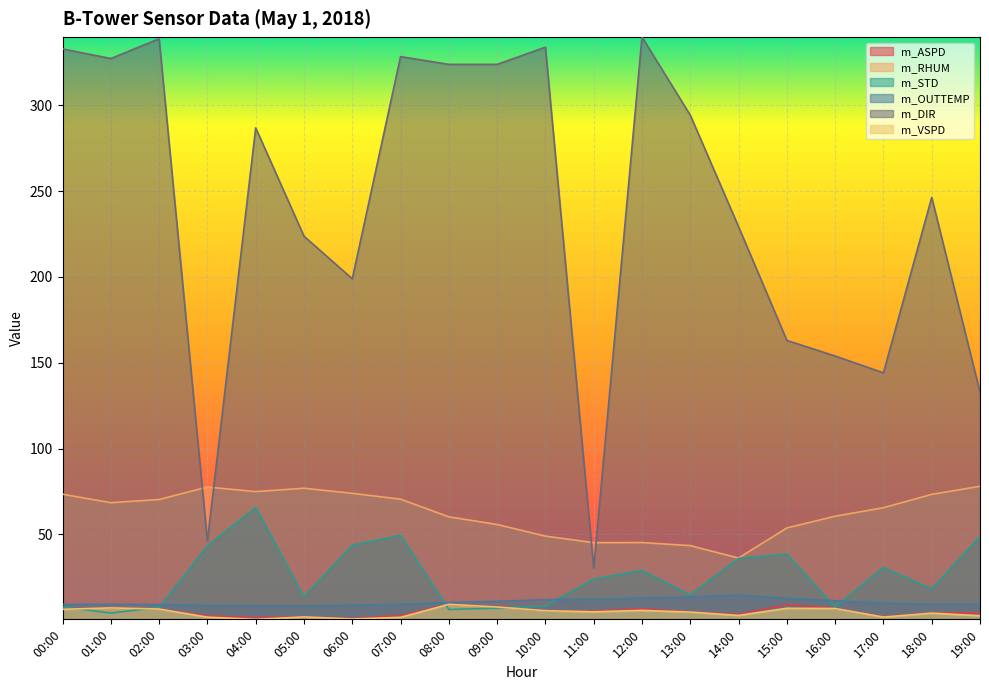

Reading right to left, what are all the values shown in this chart?

m_ASPD: 19:00=4.1	18:00=4.3	17:00=2.1	16:00=6.9	15:00=9.0	14:00=3.5	13:00=4.9	12:00=6.5	11:00=5.4	10:00=5.6	09:00=7.7	08:00=9.3	07:00=2.7	06:00=1.0	05:00=2.0	04:00=1.5	03:00=2.5	02:00=6.6	01:00=7.2	00:00=6.4
m_RHUM: 19:00=78.0	18:00=73.3	17:00=65.5	16:00=60.6	15:00=53.7	14:00=36.2	13:00=43.4	12:00=45.2	11:00=45.2	10:00=49.0	09:00=55.8	08:00=60.2	07:00=70.5	06:00=73.9	05:00=76.9	04:00=74.9	03:00=77.6	02:00=70.3	01:00=68.5	00:00=73.4
m_STD: 19:00=48.8	18:00=18.2	17:00=30.8	16:00=7.8	15:00=38.5	14:00=36.0	13:00=14.8	12:00=29.0	11:00=23.9	10:00=8.3	09:00=7.0	08:00=6.2	07:00=49.4	06:00=43.7	05:00=13.6	04:00=65.8	03:00=43.4	02:00=7.4	01:00=4.2	00:00=7.8
m_OUTTEMP: 19:00=9.3	18:00=9.3	17:00=10.0	16:00=11.3	15:00=12.8	14:00=14.7	13:00=13.6	12:00=12.9	11:00=12.3	10:00=12.0	09:00=10.9	08:00=10.3	07:00=9.3	06:00=8.8	05:00=8.3	04:00=8.4	03:00=8.6	02:00=9.1	01:00=9.3	00:00=9.2
m_DIR: 19:00=132.8	18:00=246.3	17:00=144.1	16:00=153.9	15:00=163.0	14:00=229.2	13:00=294.2	12:00=339.7	11:00=30.4	10:00=333.8	09:00=323.8	08:00=323.8	07:00=328.3	06:00=198.9	05:00=223.7	04:00=286.8	03:00=46.1	02:00=338.7	01:00=327.2	00:00=332.8
m_VSPD: 19:00=2.6	18:00=4.1	17:00=1.8	16:00=6.8	15:00=7.0	14:00=2.8	13:00=4.7	12:00=5.7	11:00=4.9	10:00=5.5	09:00=7.7	08:00=9.2	07:00=1.7	06:00=0.7	05:00=1.9	04:00=0.5	03:00=1.8	02:00=6.5	01:00=7.2	00:00=6.3